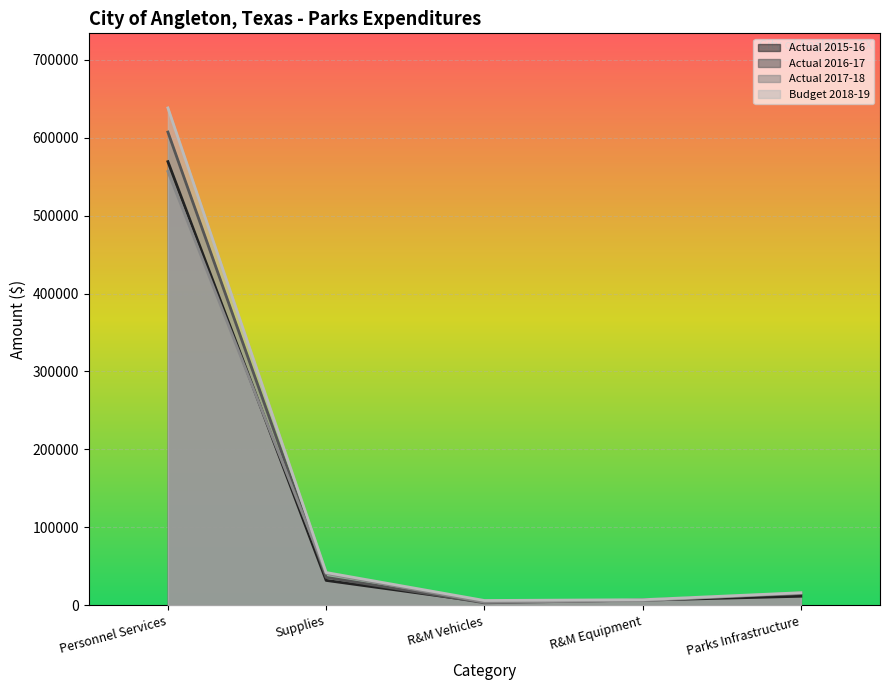

True or false: Actual 2017-18 and Actual 2015-16 cross at least once.

True